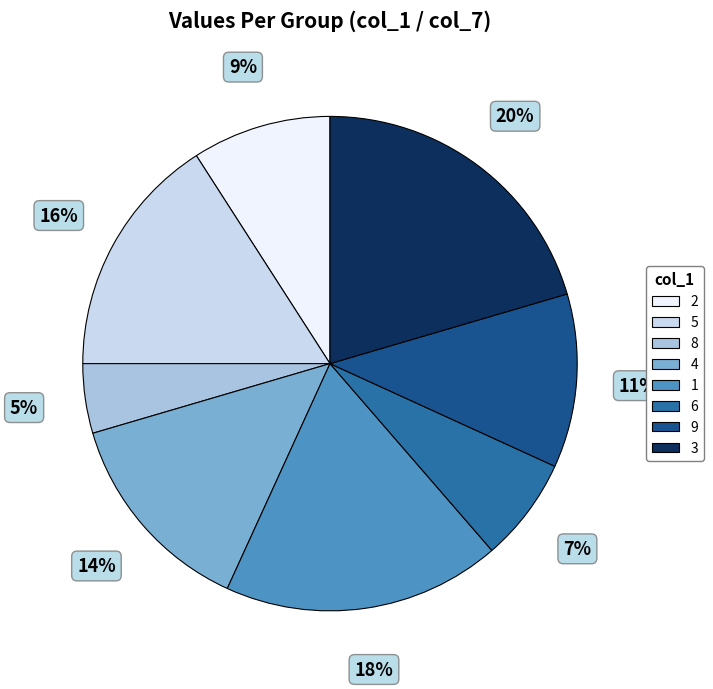

True or false: 6 accounts for 7% of the total.

True